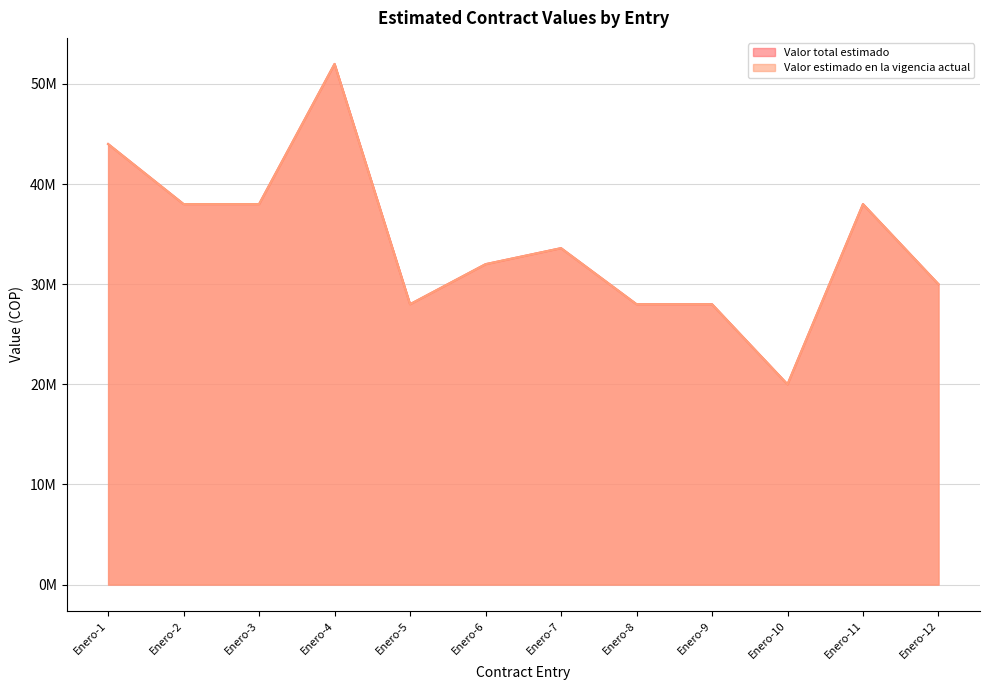

Between Enero-2 and Enero-10, which is larger?

Enero-2